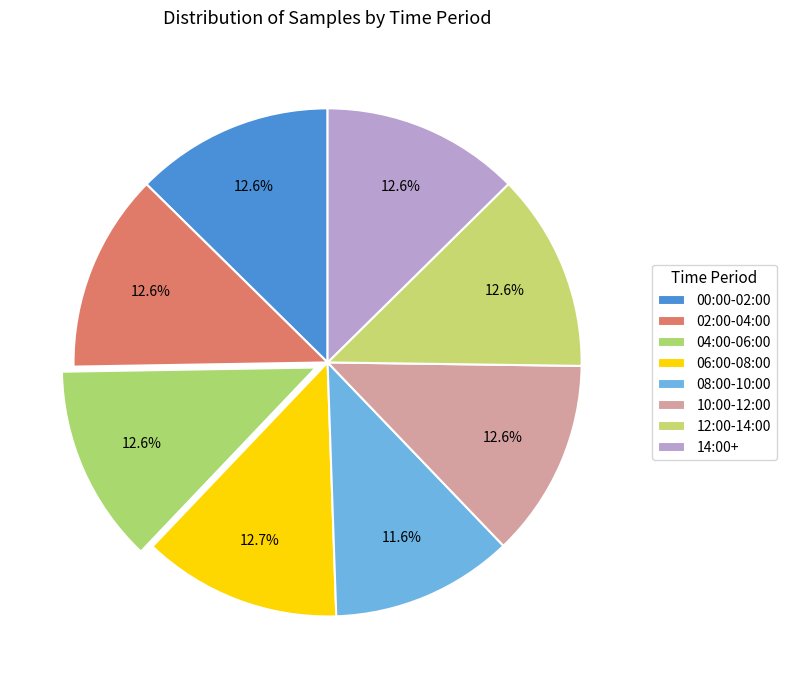

Count the number of slices in the pie.

8